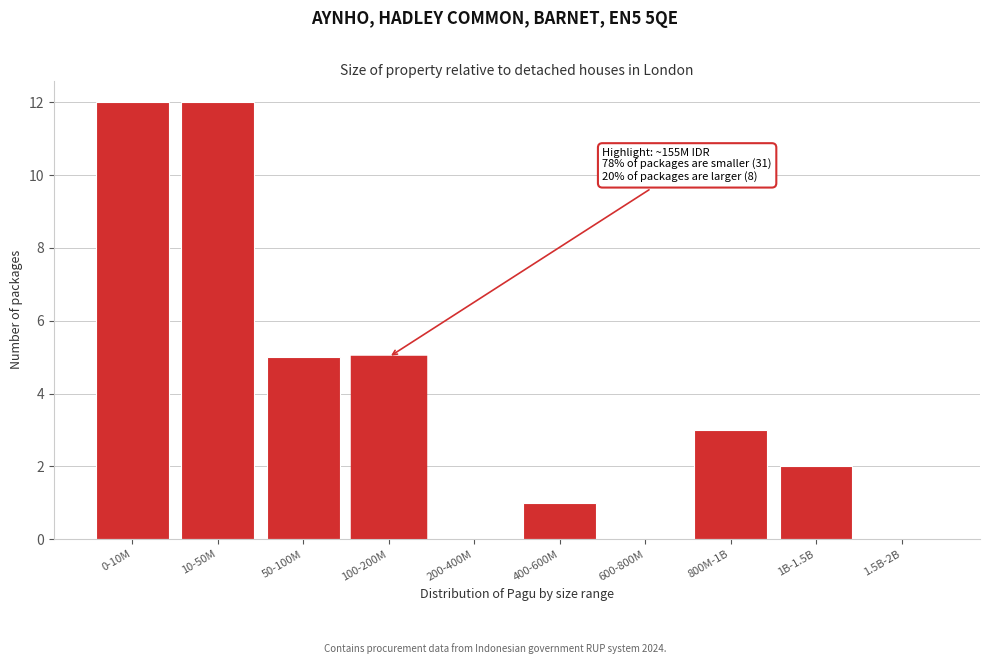

Reading left to right, list all the values displayed in this chart.

0-10M=12	10-50M=12	50-100M=5	100-200M=5	200-400M=0	400-600M=1	600-800M=0	800M-1B=3	1B-1.5B=2	1.5B-2B=0